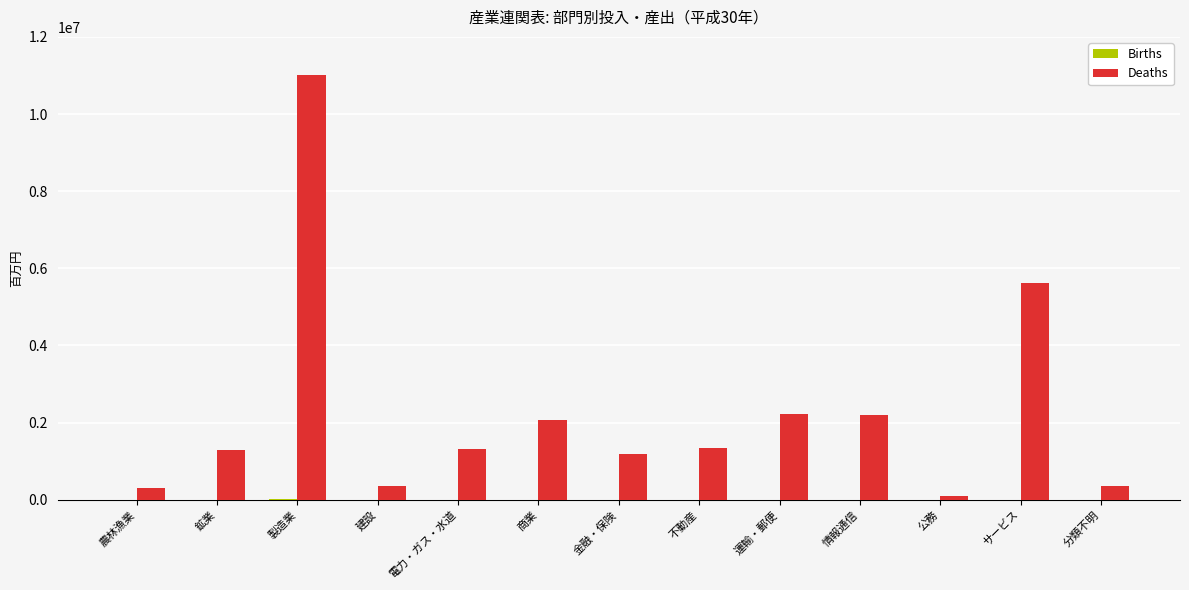

The value of Deaths at 建設 is 347917. True or false?

True